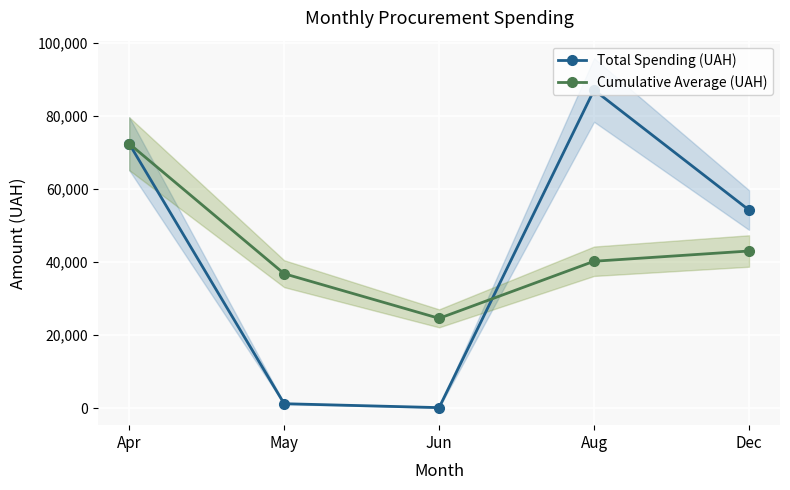

How many categories are shown in the chart?

5